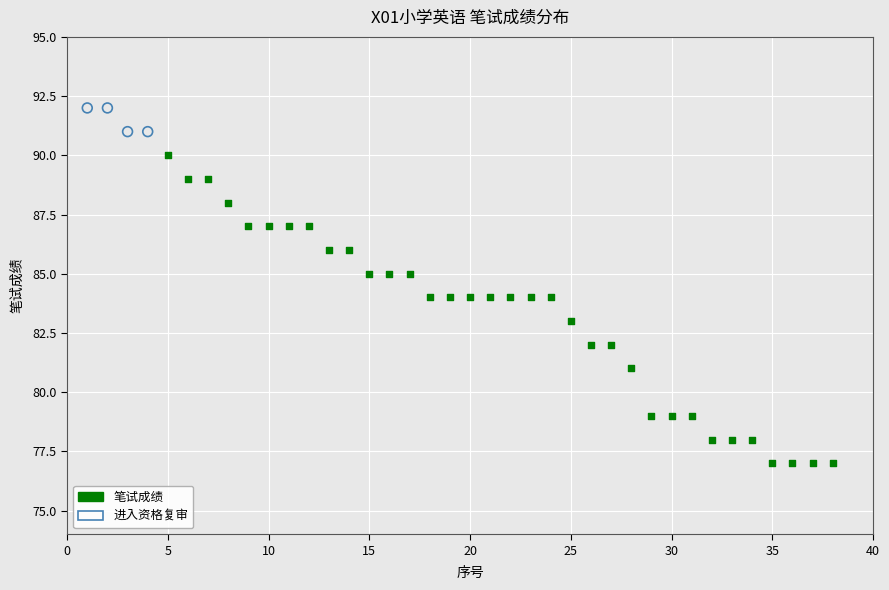

Which series has the largest Y range (max minus min)?

笔试成绩